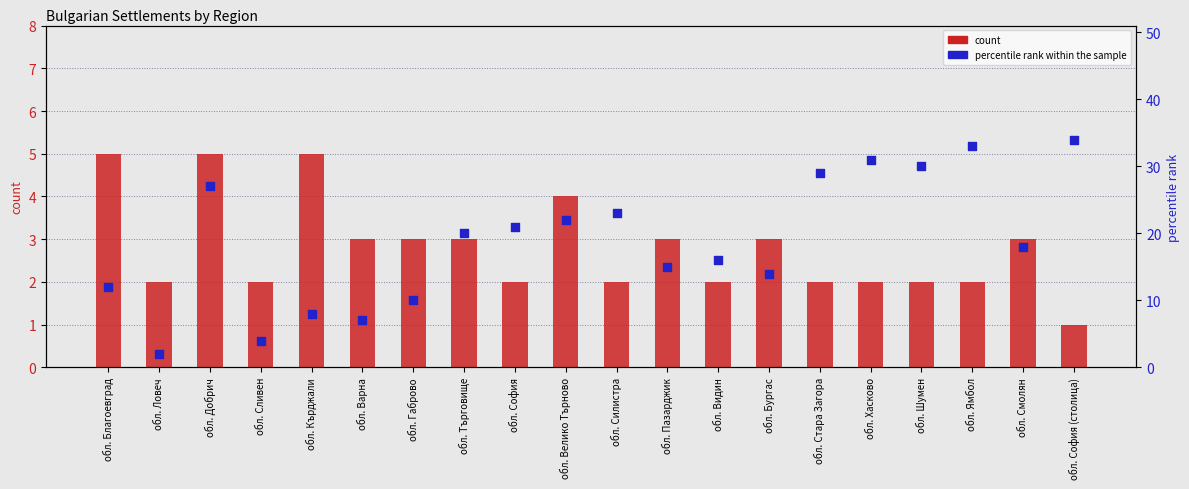

What are all the series names shown in the legend?

count, percentile rank within the sample